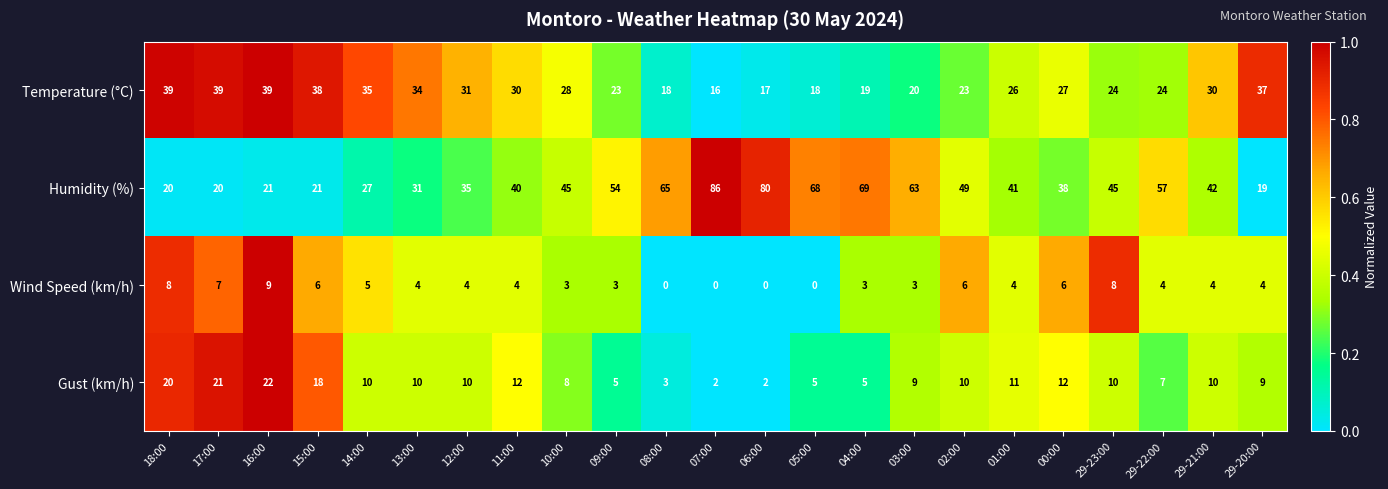

How many data points does each series have?

23